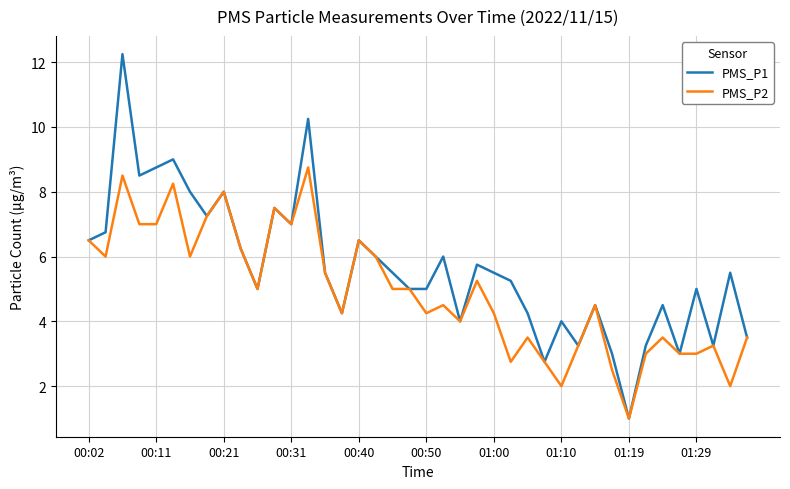

What are all the series names shown in the legend?

PMS_P1, PMS_P2